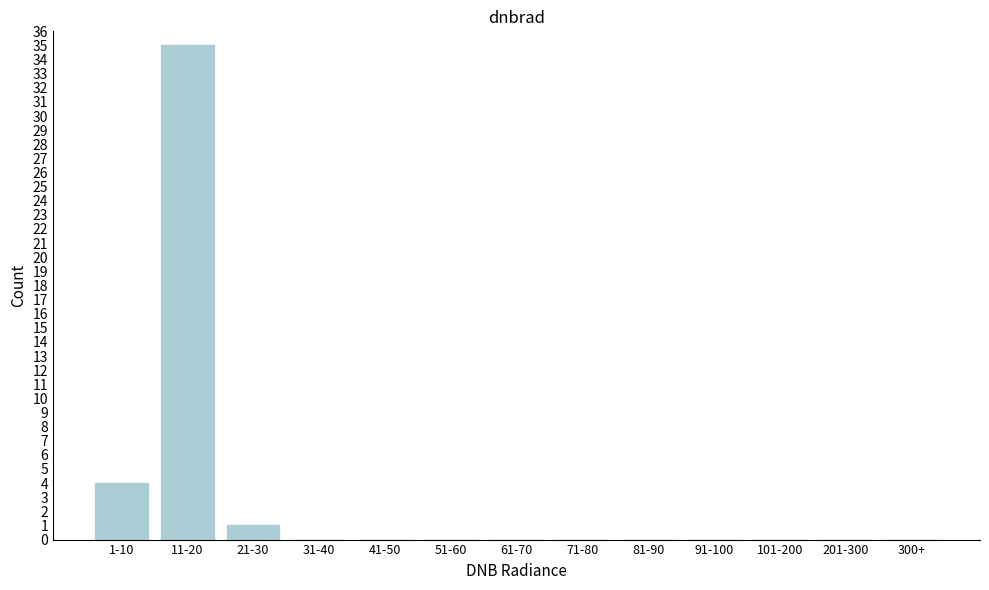

Reading right to left, extract all data points from this chart.

300+=0	201-300=0	101-200=0	91-100=0	81-90=0	71-80=0	61-70=0	51-60=0	41-50=0	31-40=0	21-30=1	11-20=35	1-10=4